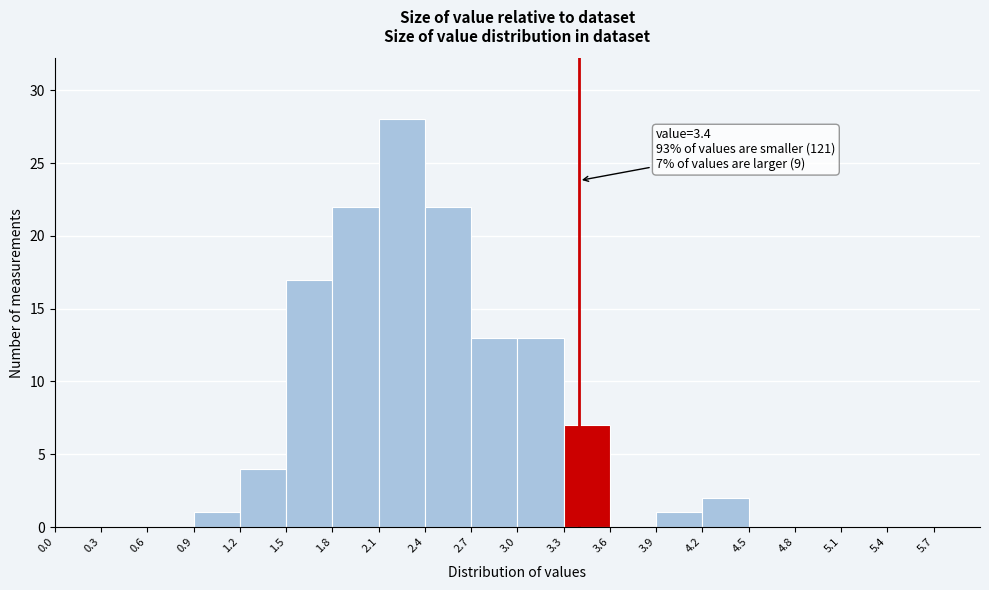

Over which range of the x-axis is the bar tallest?

2.1 to 2.4